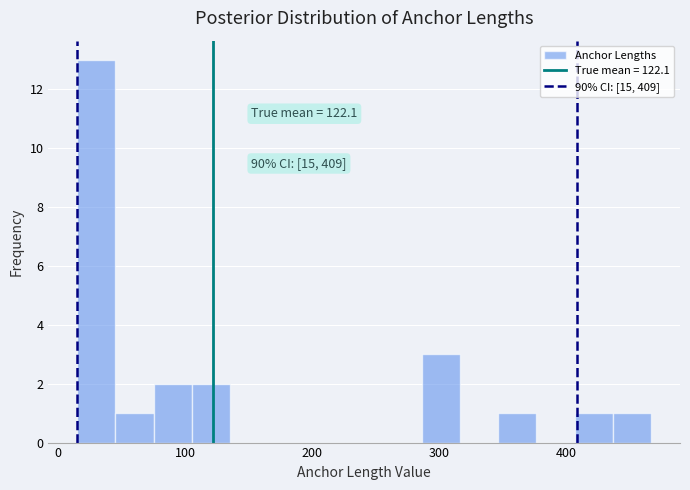

Read against the x-axis, roughly where is the centre of the tallest bar?

30